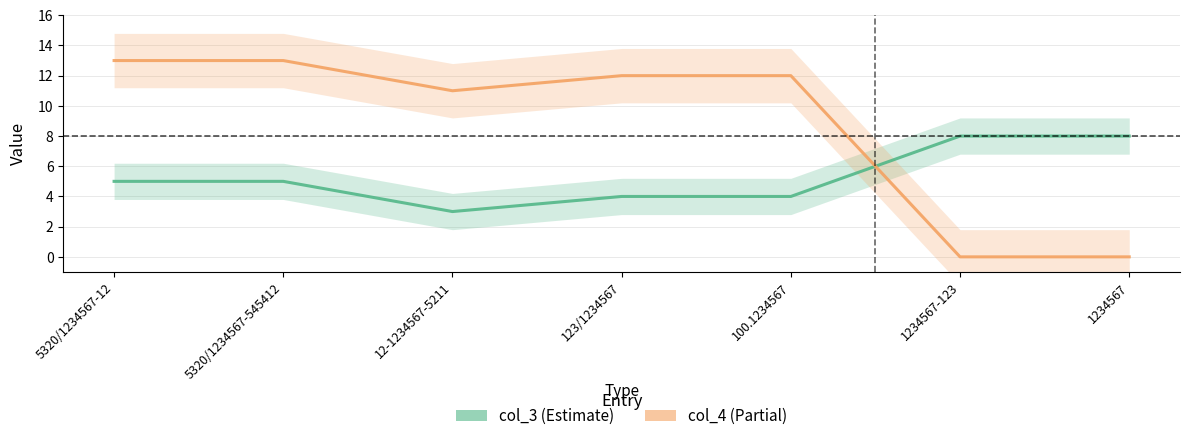

Reading left to right, what are all the values shown in this chart?

col_3: 5320/1234567-12=5	5320/1234567-545412=5	12-1234567-5211=3	123/1234567=4	100.1234567=4	1234567-123=8	1234567=8
col_4: 5320/1234567-12=13	5320/1234567-545412=13	12-1234567-5211=11	123/1234567=12	100.1234567=12	1234567-123=0	1234567=0